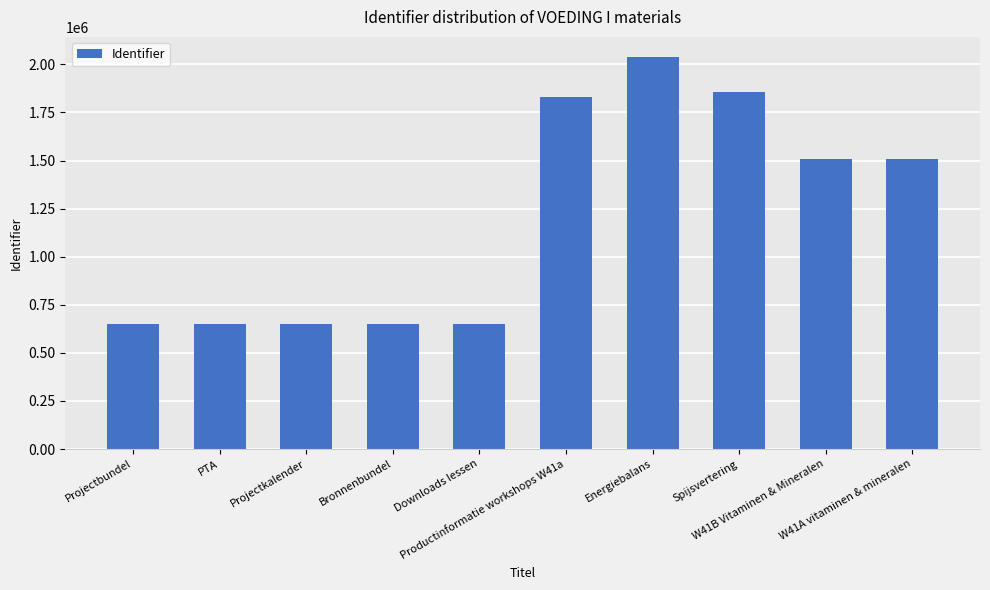

Which category has the highest value across all series?

Energiebalans